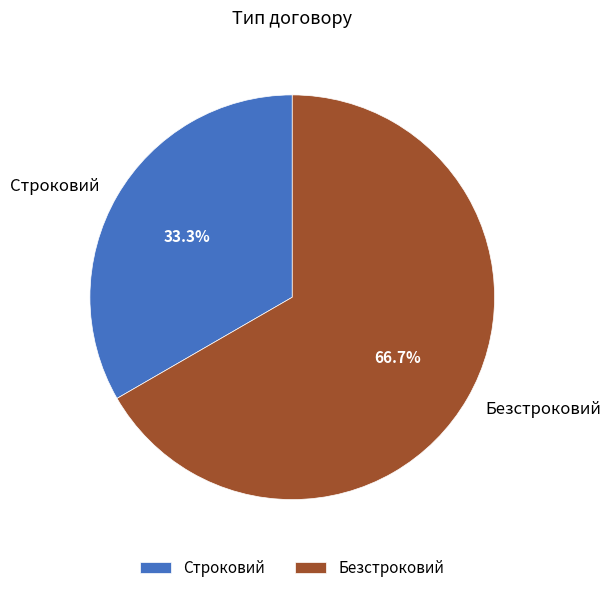

To the nearest percent, what is the average slice percentage?

50%